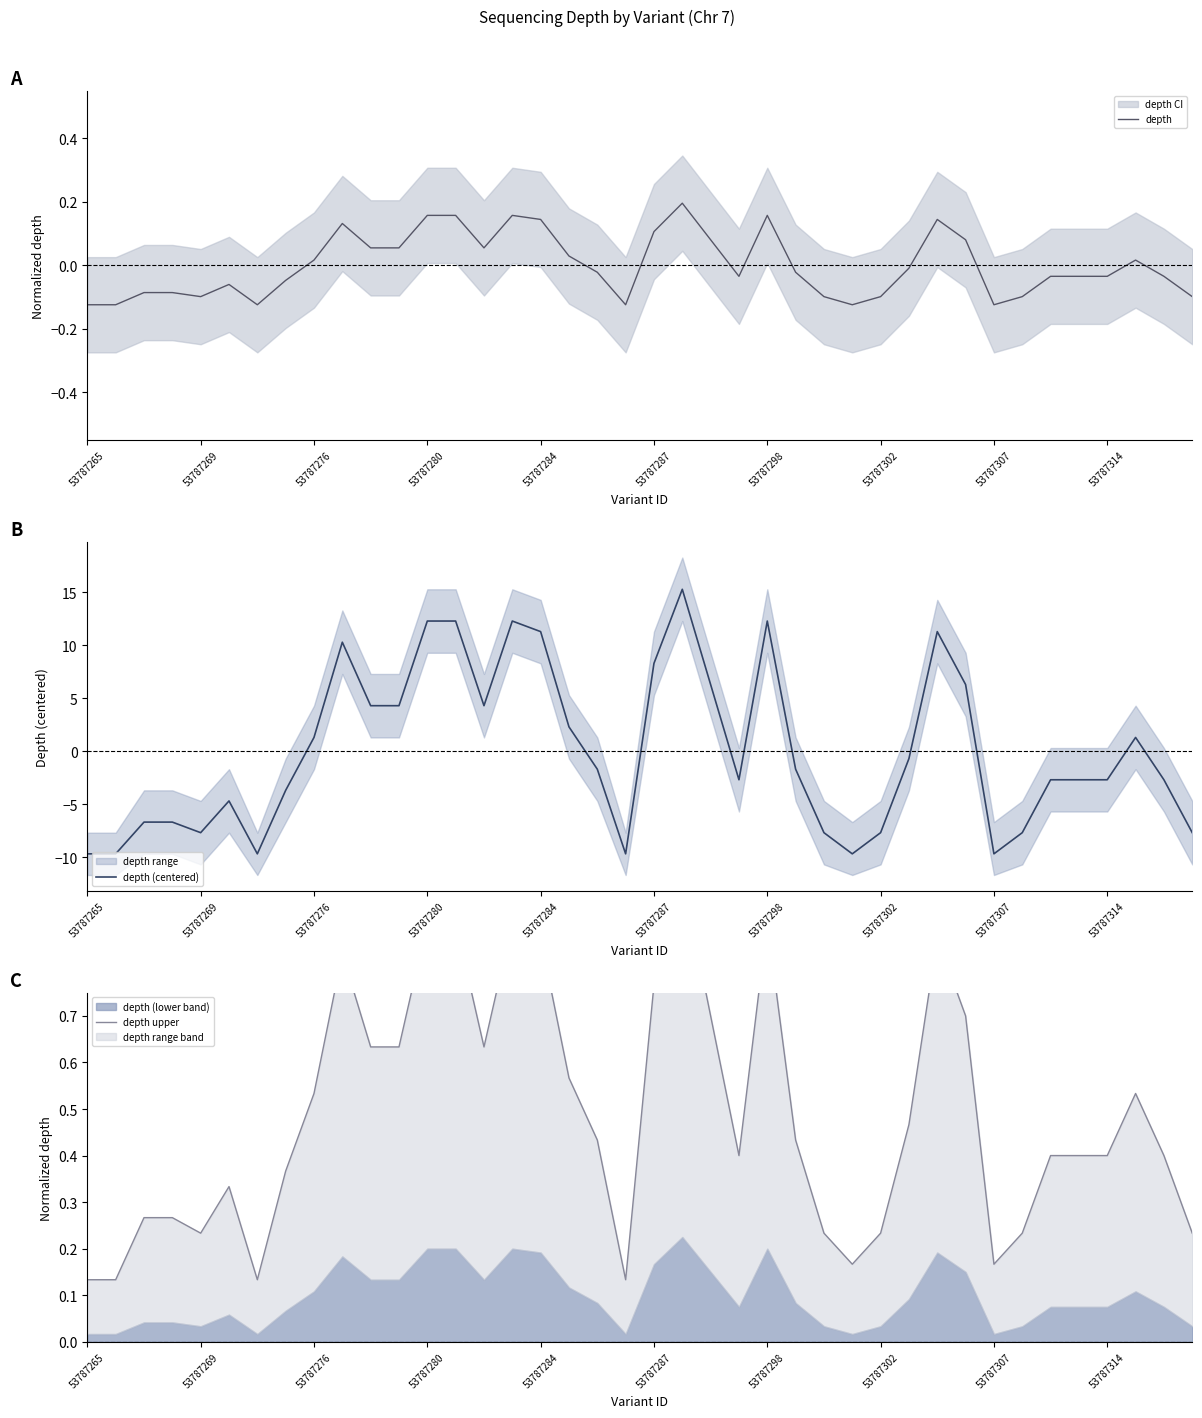

Rank the series at 35 from highest to lowest value.

depth upper, depth, depth (centered)